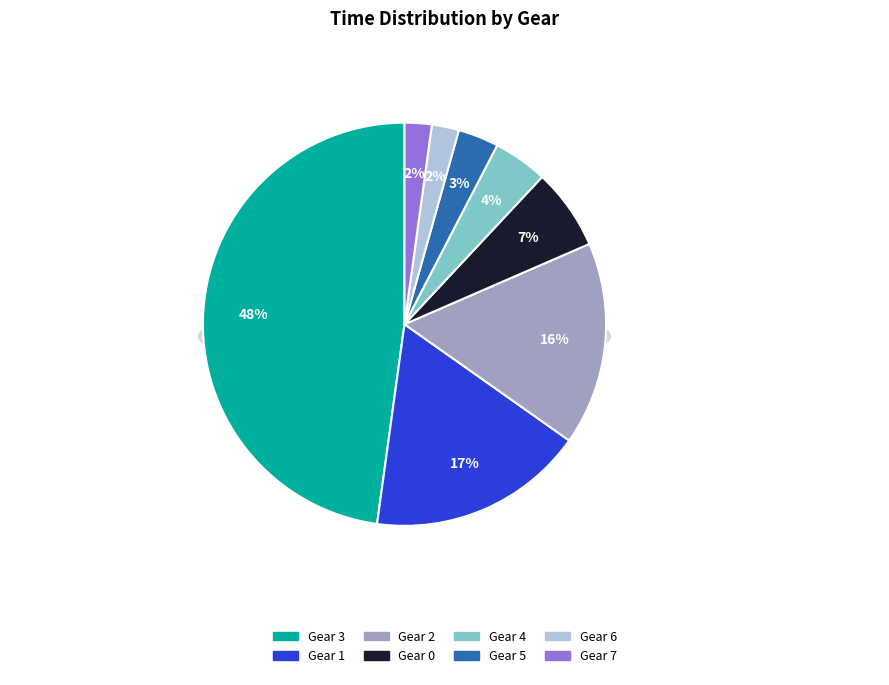

Do Gear 0 and Gear 3 together represent more than half of the pie?

Yes